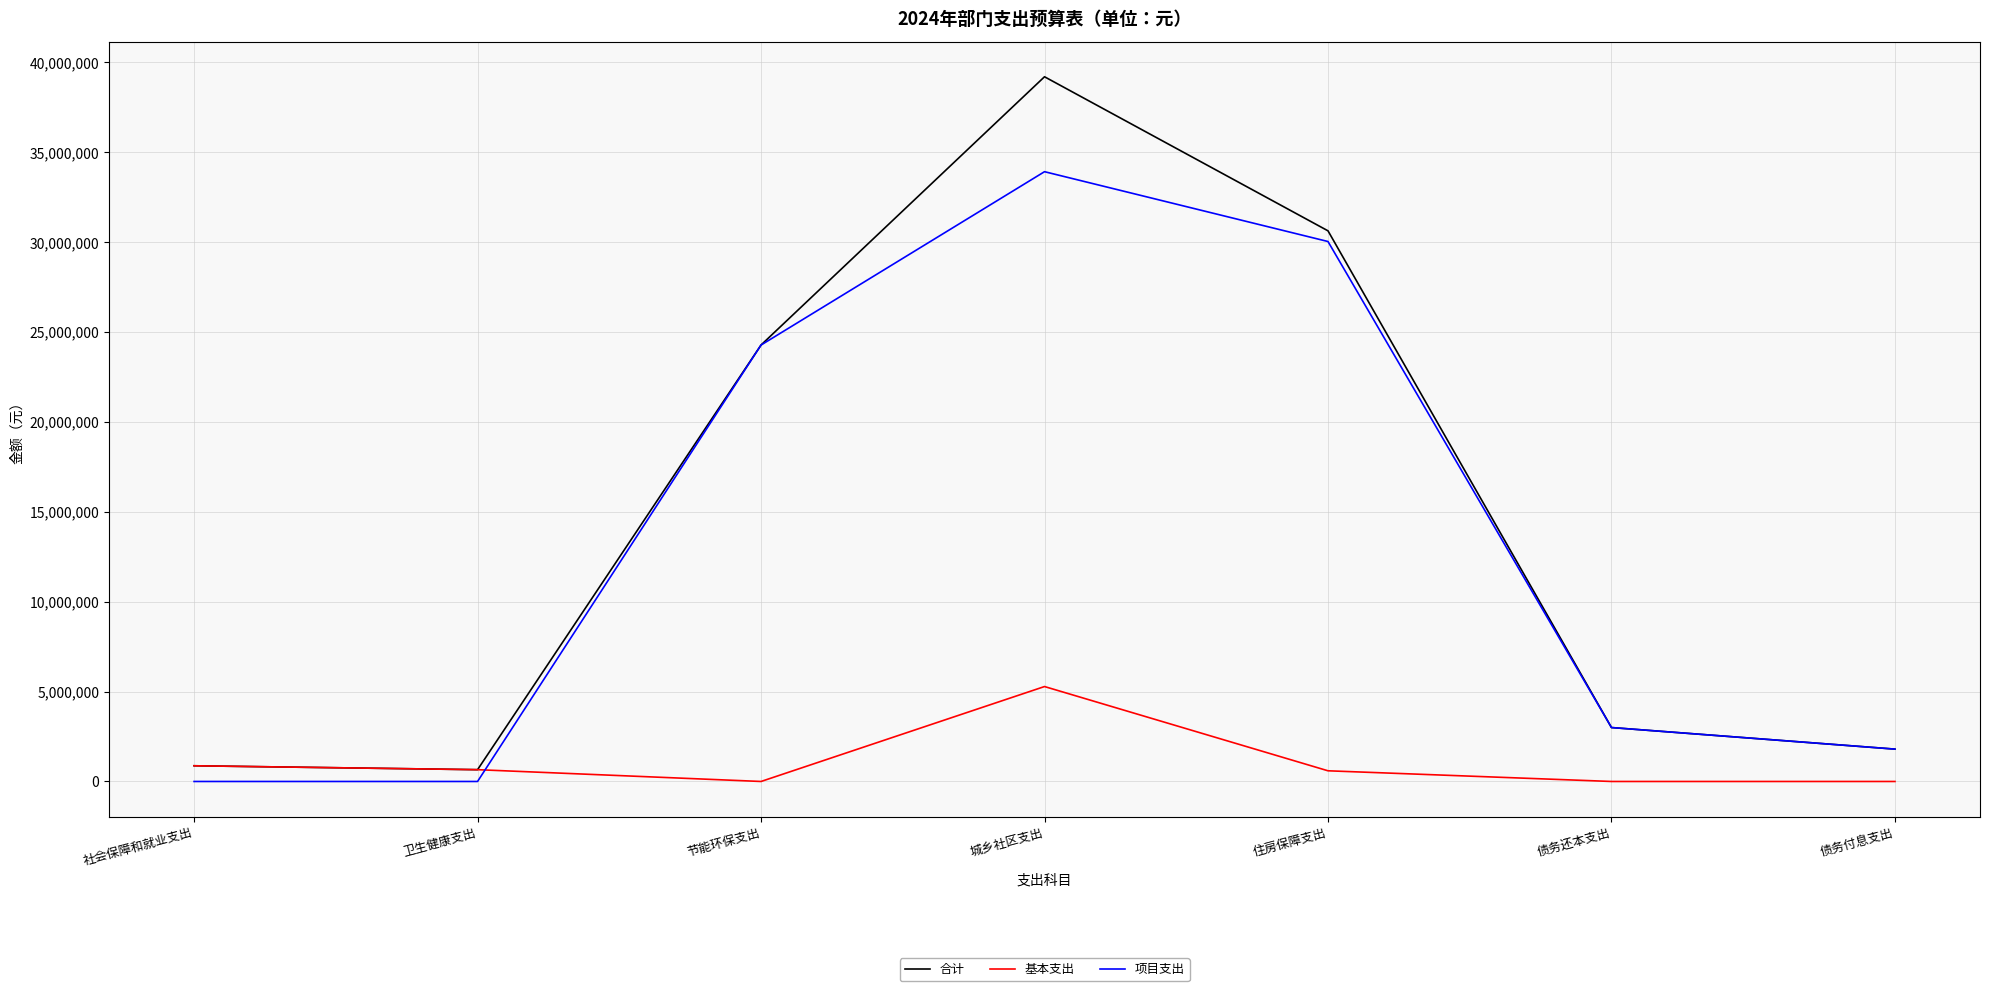

At which label is 项目支出 closest to 16962160?

节能环保支出